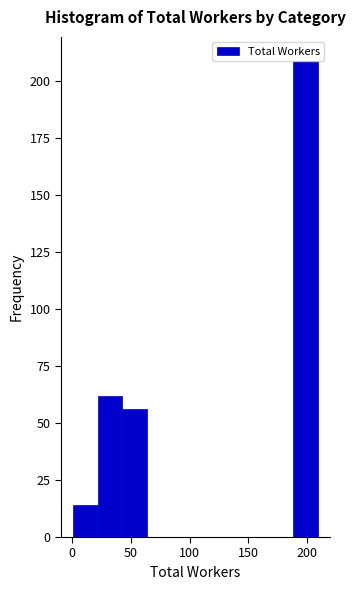

Reading left to right, list every bar in this chart as the range it spans on the x-axis followed by its height. Neither the bar edges nor the heights are printed on the chart, so give them approximately, as read against the axes.

0 to 20: 15
20 to 45: 60
45 to 65: 55
65 to 85: 0
85 to 105: 0
105 to 125: 0
125 to 145: 0
145 to 165: 0
165 to 190: 0
190 to 210: 210